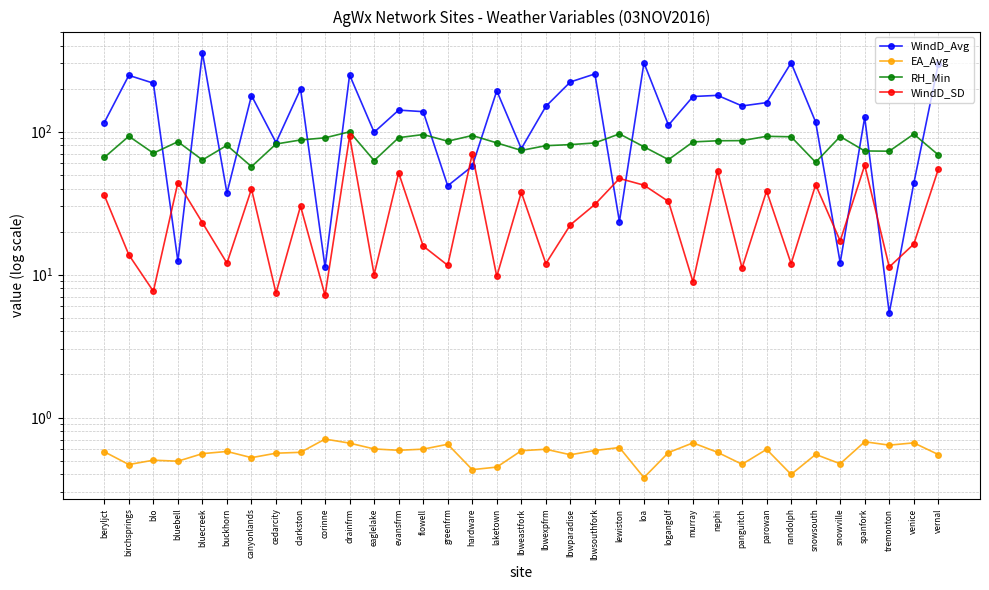

At how many categories does at least one series exceed 35?

35